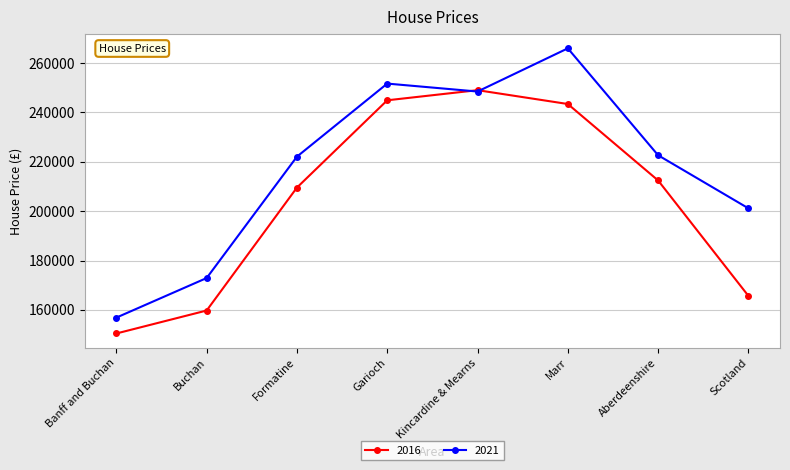

What is the total value across all series at Marr?

509441